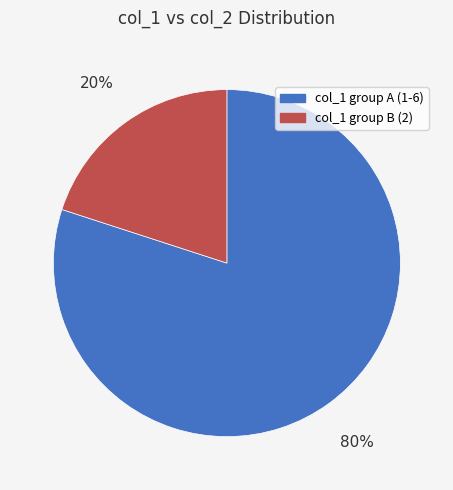

Is there a majority slice in this chart?

Yes